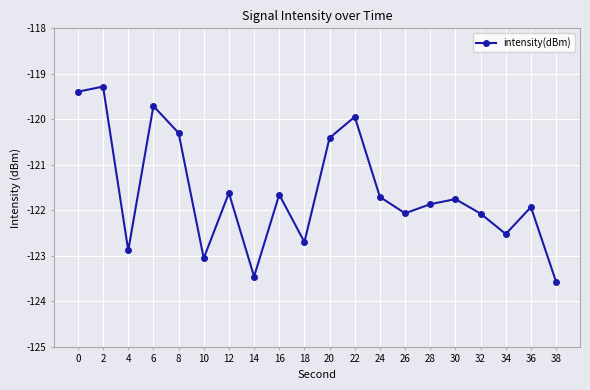

The value at 16 is -83.7. True or false?

False